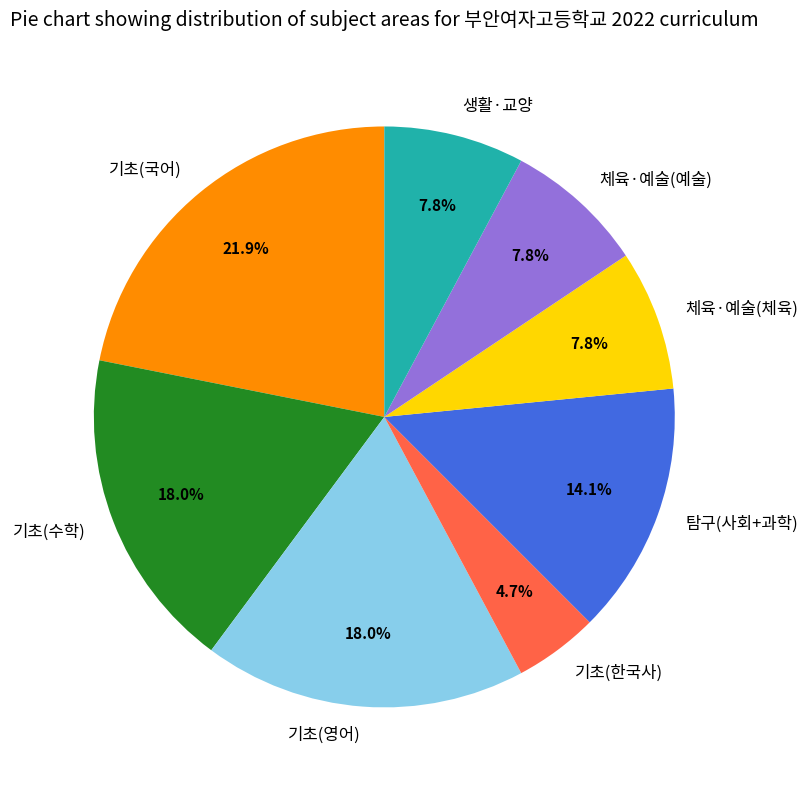

Is the sum of 탐구(사회+과학) and 기초(영어) greater than half?

No